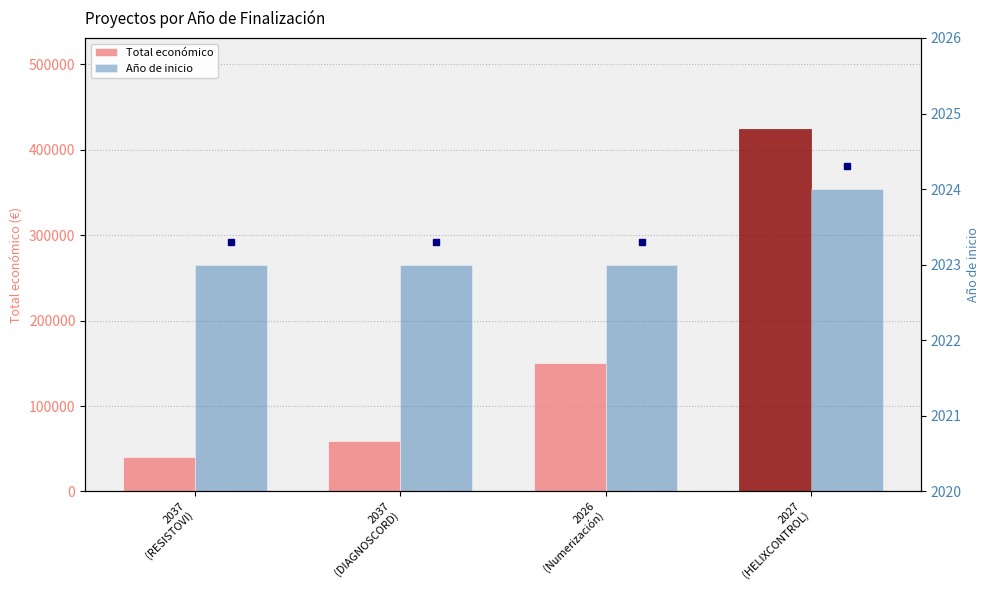

Is the value of Año de inicio at 2027
(HELIXCONTROL) greater than the value of Total económico at 2037
(RESISTOVI)?

No